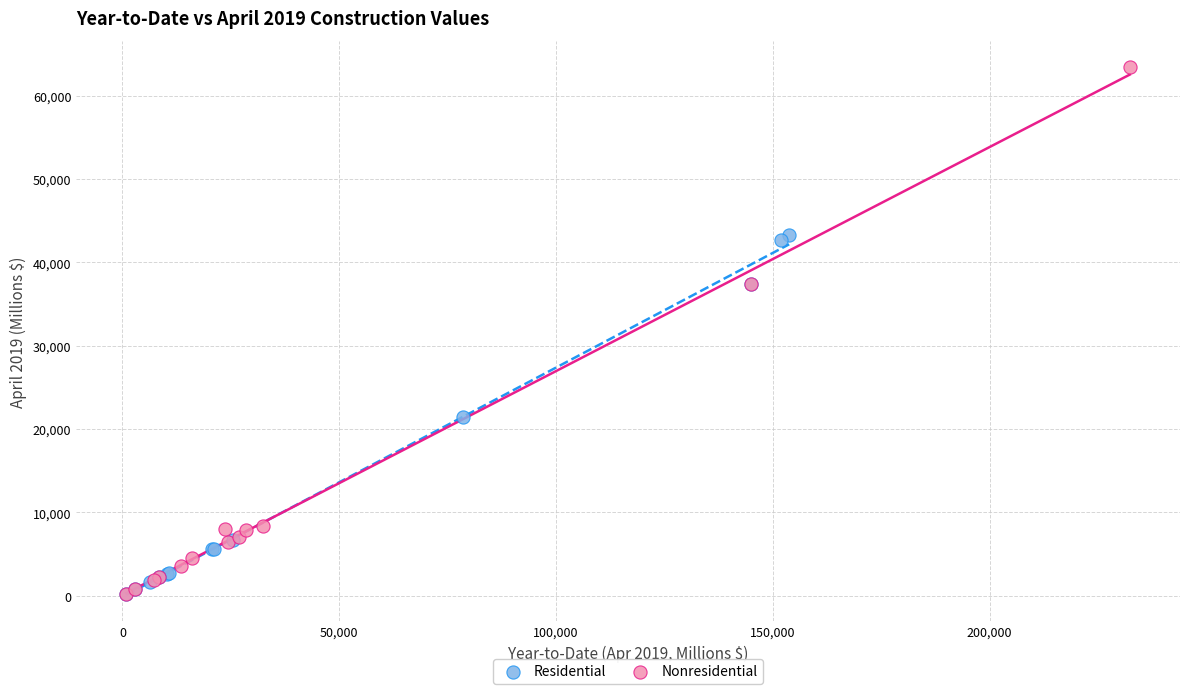

Which series has the largest Y range (max minus min)?

Nonresidential